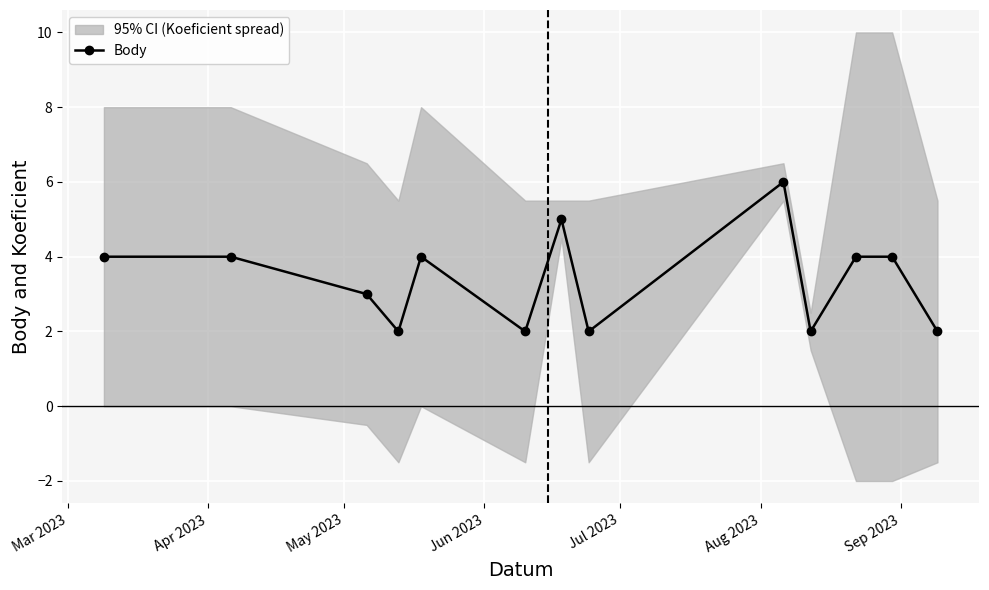

What is the highest value of the Body series?

6